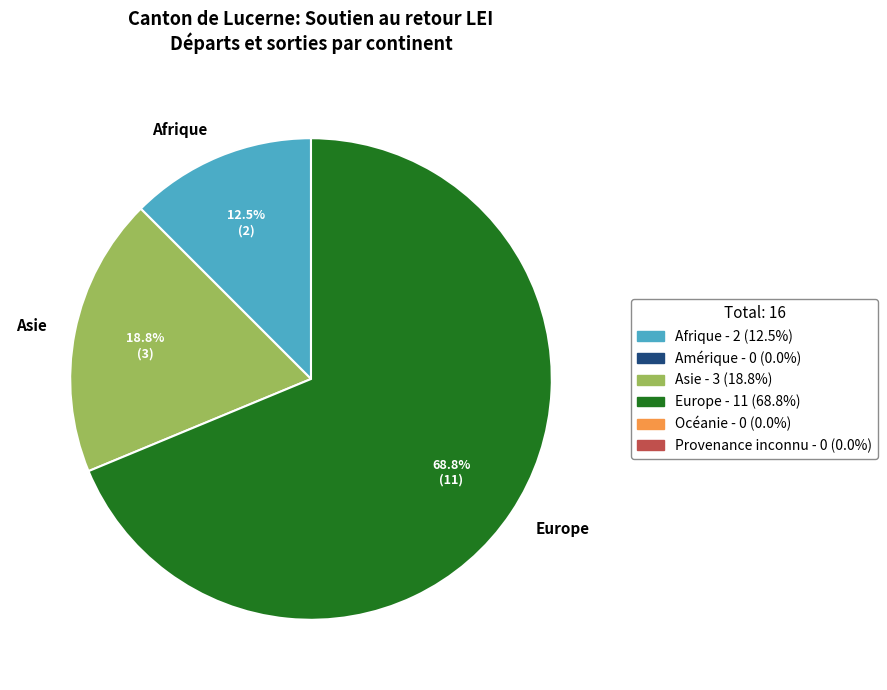

How many segments does this pie chart have?

3